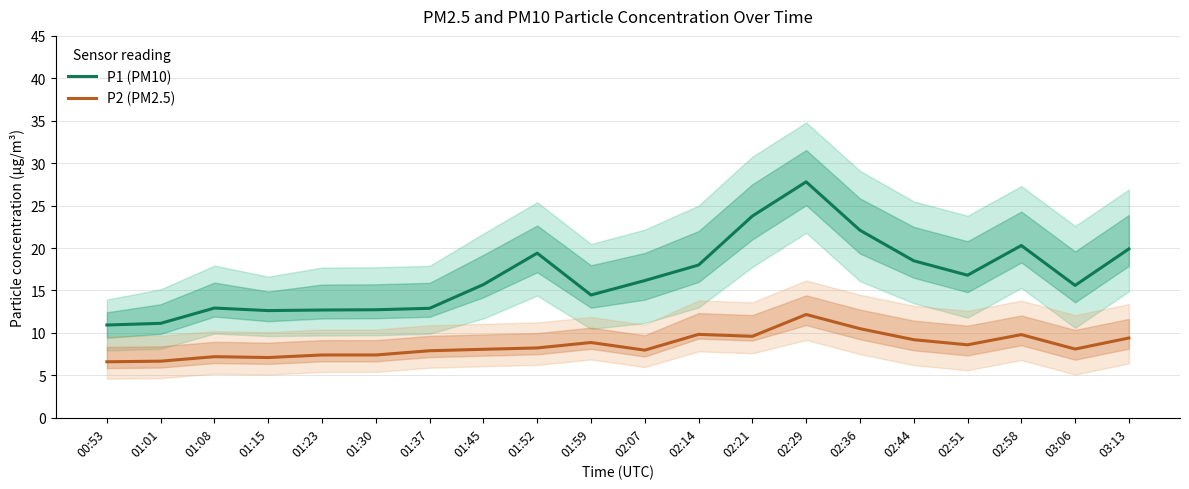

What is the total value across all series at 03:13?

29.3